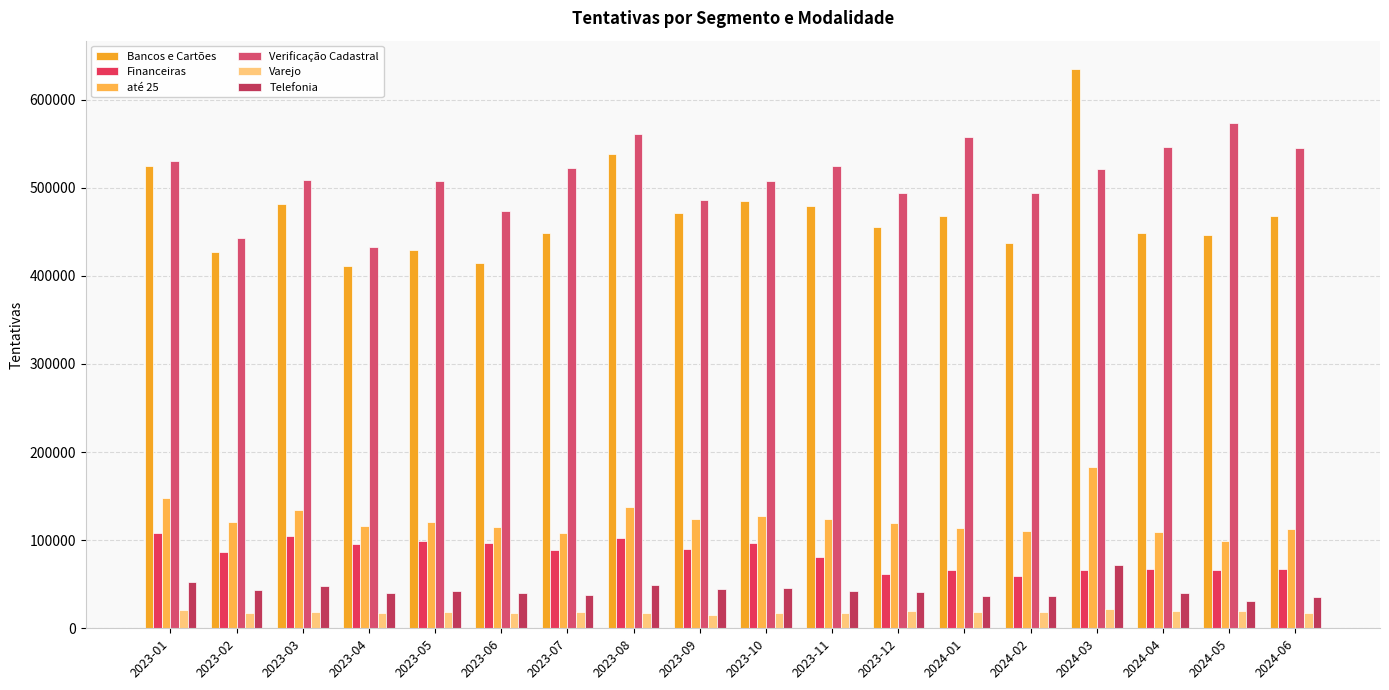

What is the difference between the second highest and minimum values in the Varejo series?

5634